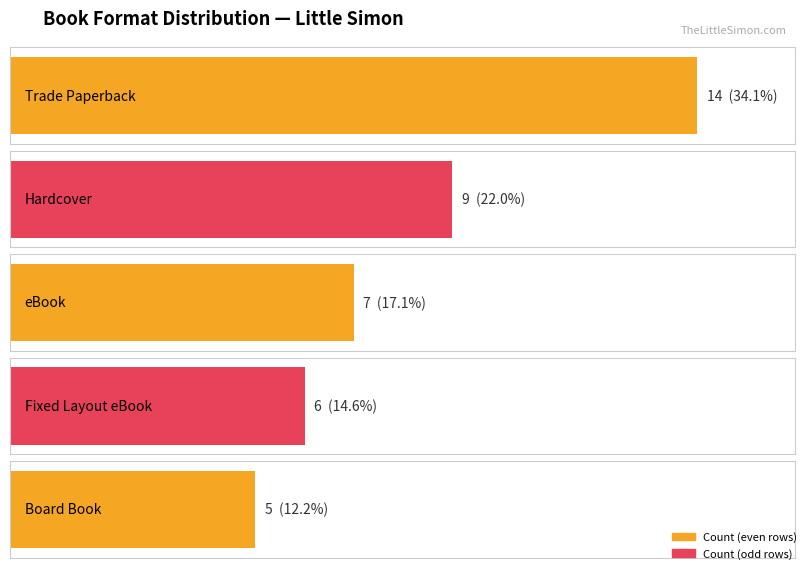

Rank the series by their average value, from highest to lowest.

Percentage, Count